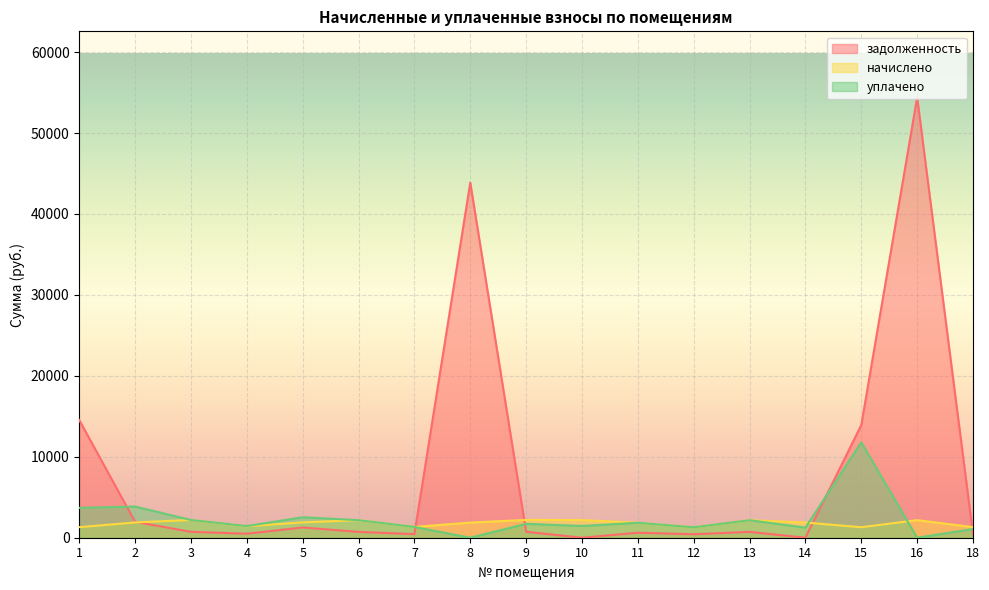

Which series has the largest range (max minus min)?

задолженность